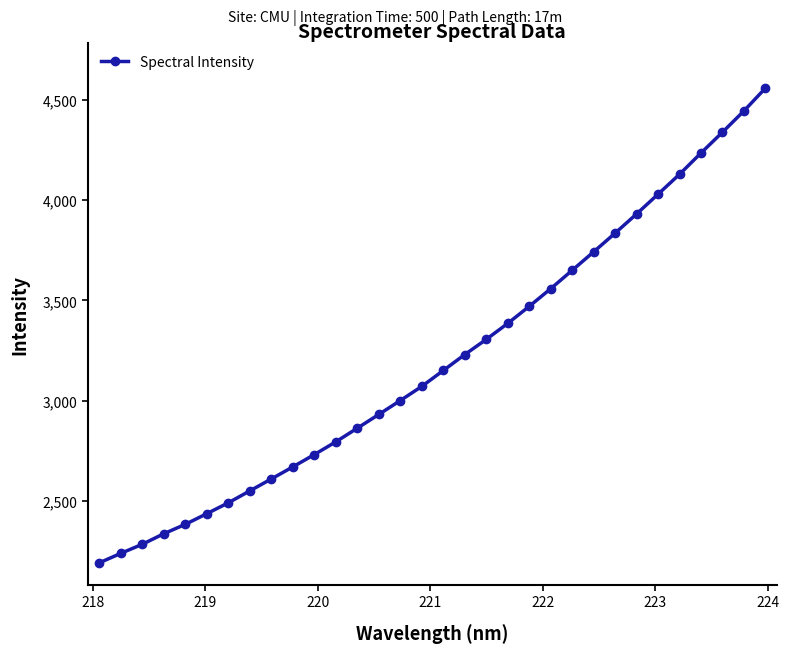

What is the minimum value shown in the chart?

2190.7